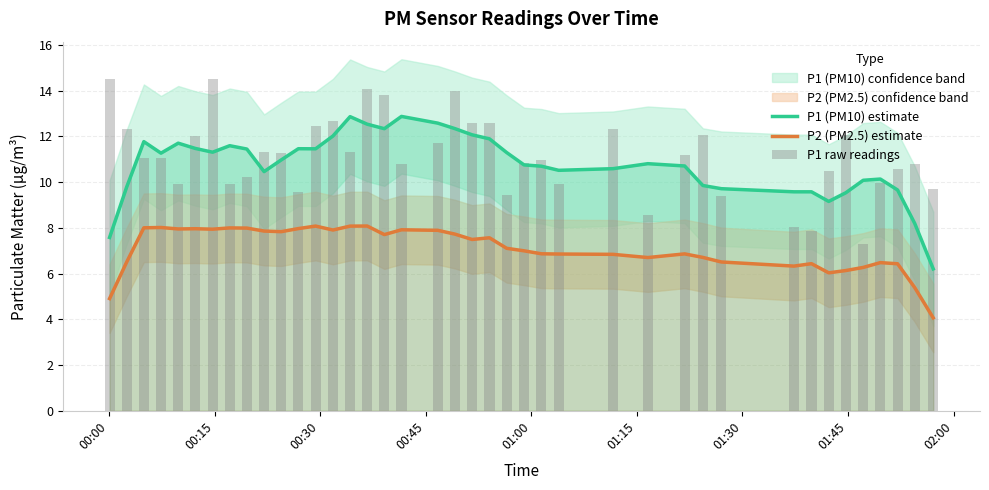

What is the lowest value of the P1 (PM10) estimate series?

6.2